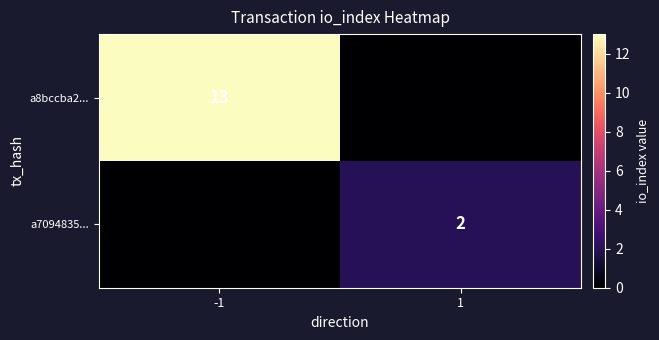

Is it true that a7094835... equals 2 at 1?

True